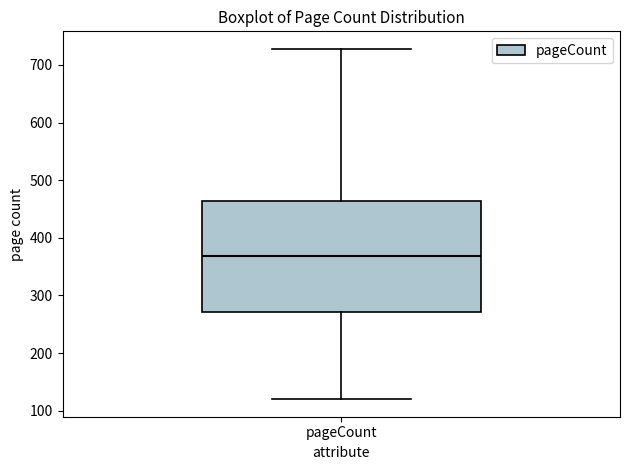

Transcribe this box plot: give where the median line is, the range the box spans, and where the two whiskers end, as read against the y-axis. The values are not printed on the chart, so give them approximately, as read against the axis.

median 370, box 270 to 460, whiskers 120 to 730